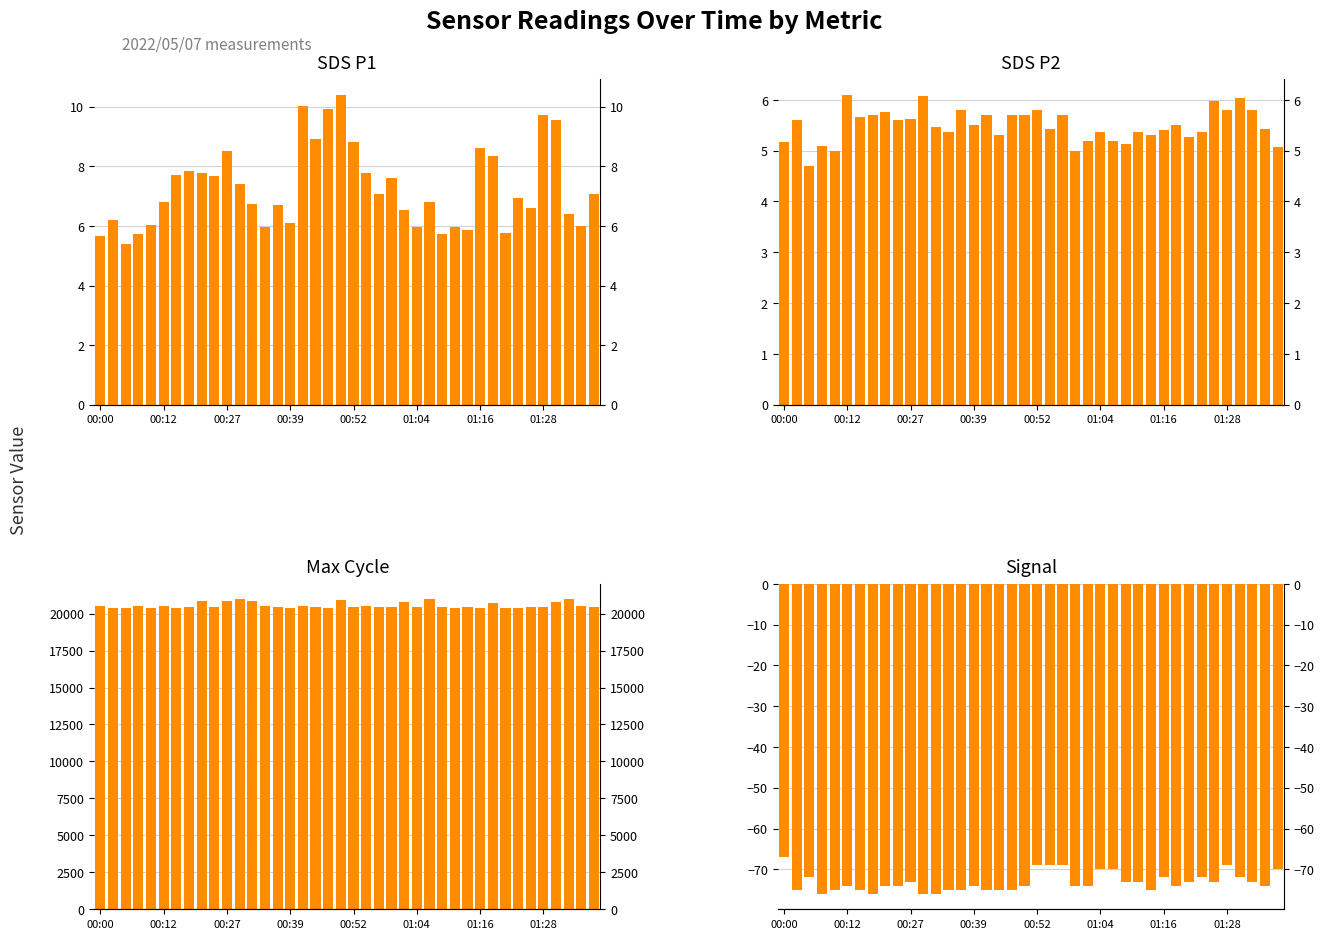

The value of SDS_P2 at 14 is 3.1. True or false?

False